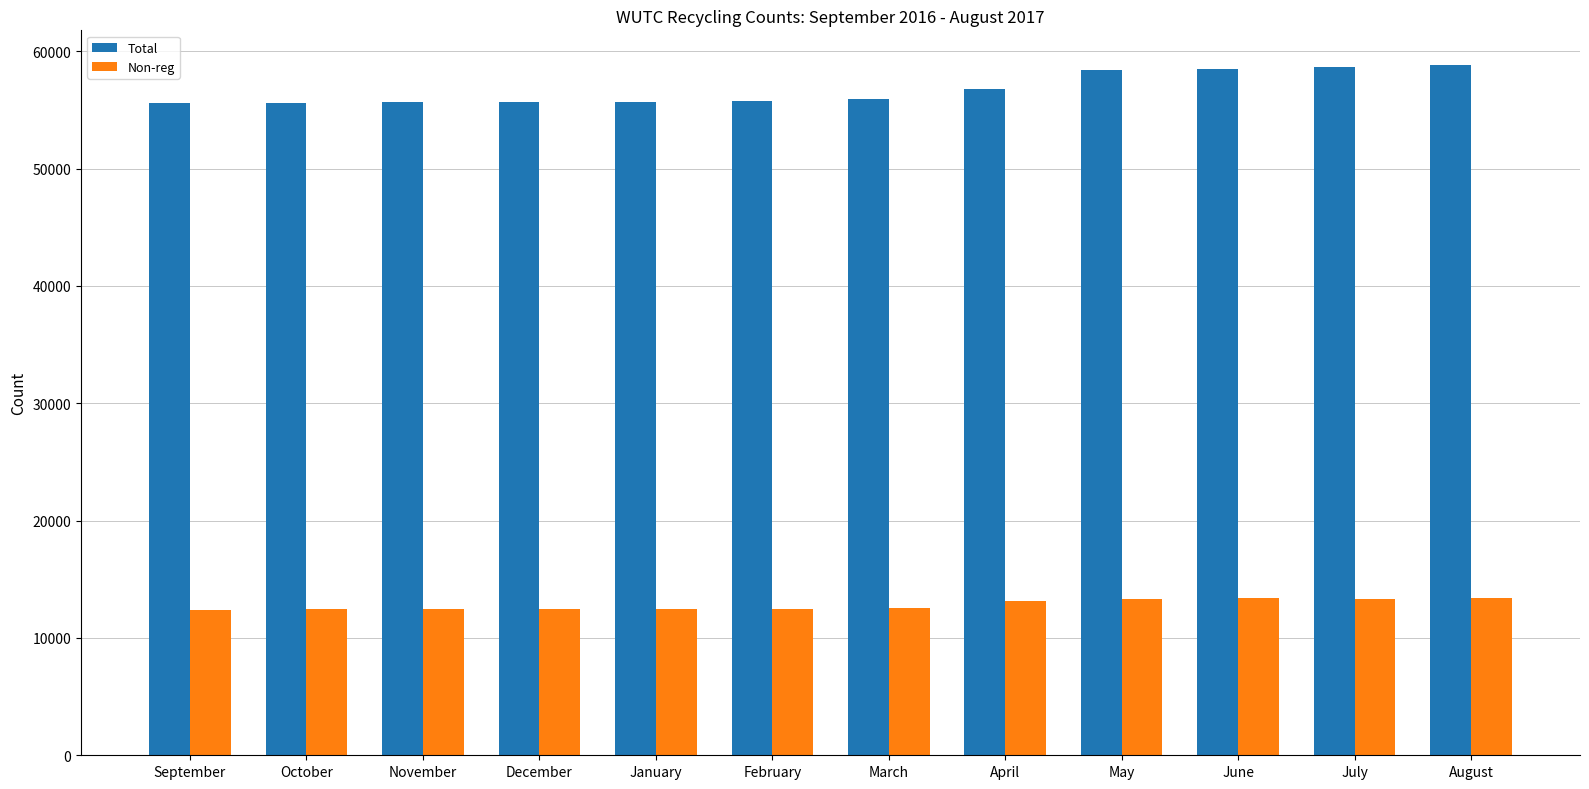

Are the bars grouped side by side (vs. stacked)?

Yes